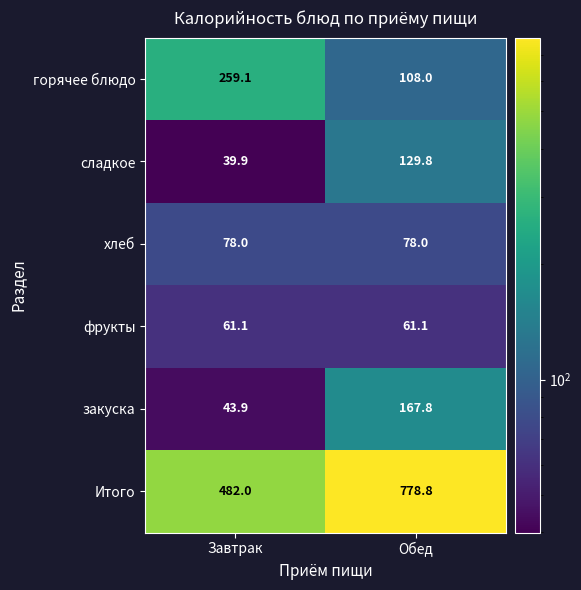

Which series has the widest spread of values?

Итого